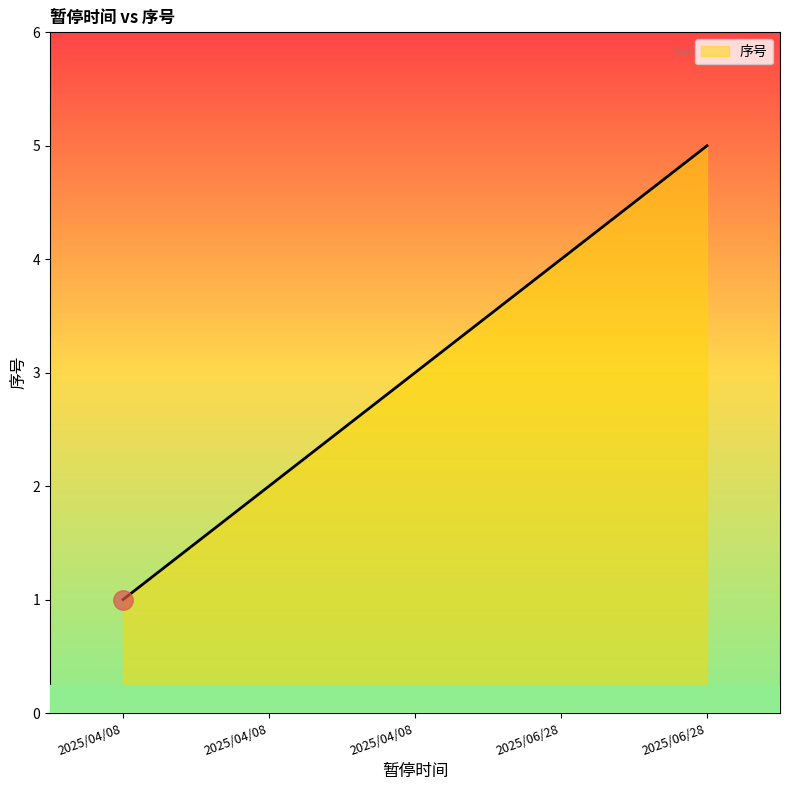

Is it true that the value at 2025/04/08 is 2?

False